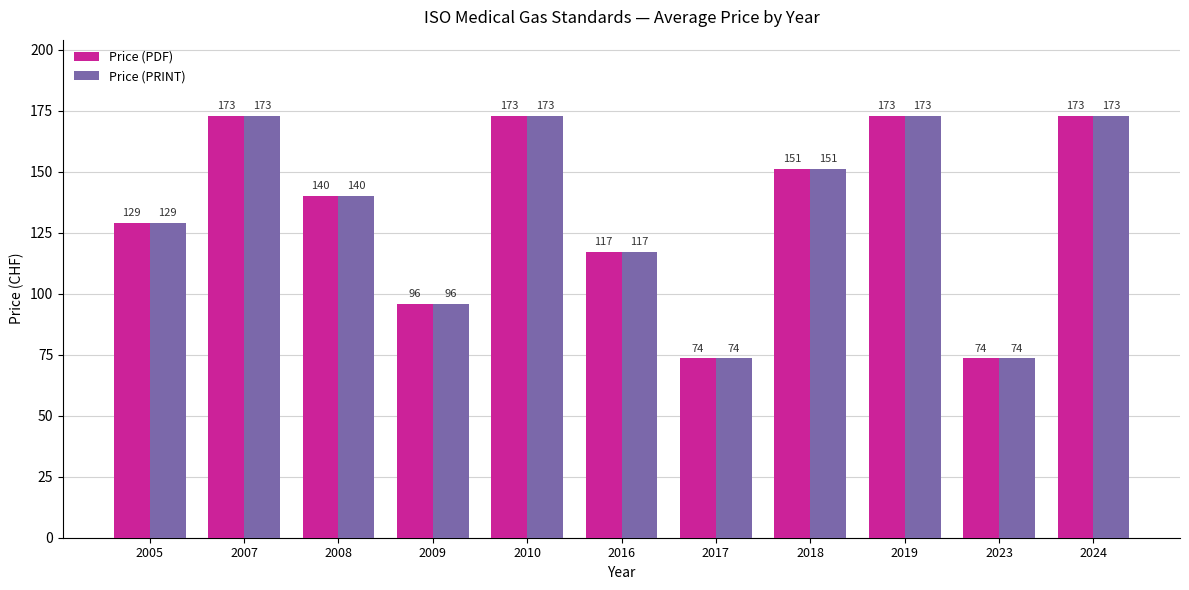

How many data points in Price (PRINT) are less than 140?

5